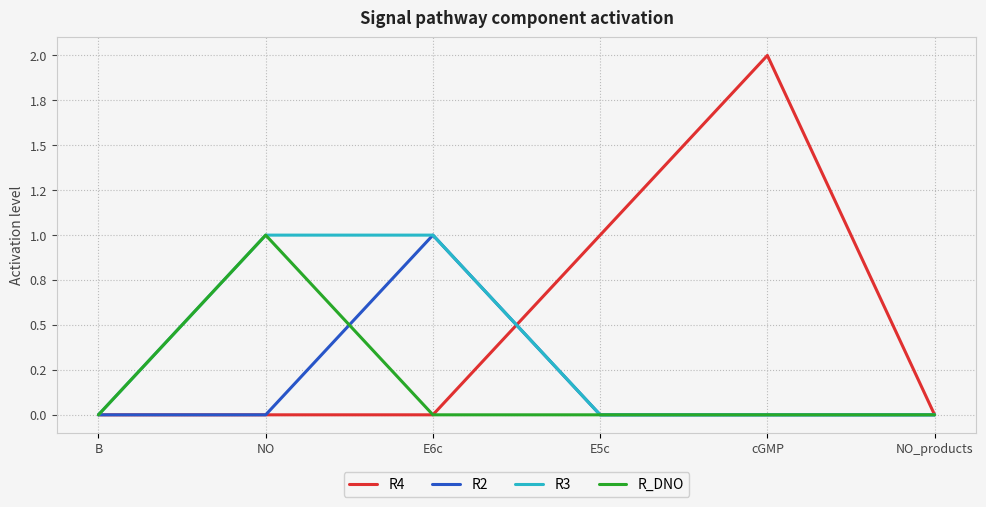

The R_DNO series shows 1 at cGMP. True or false?

False